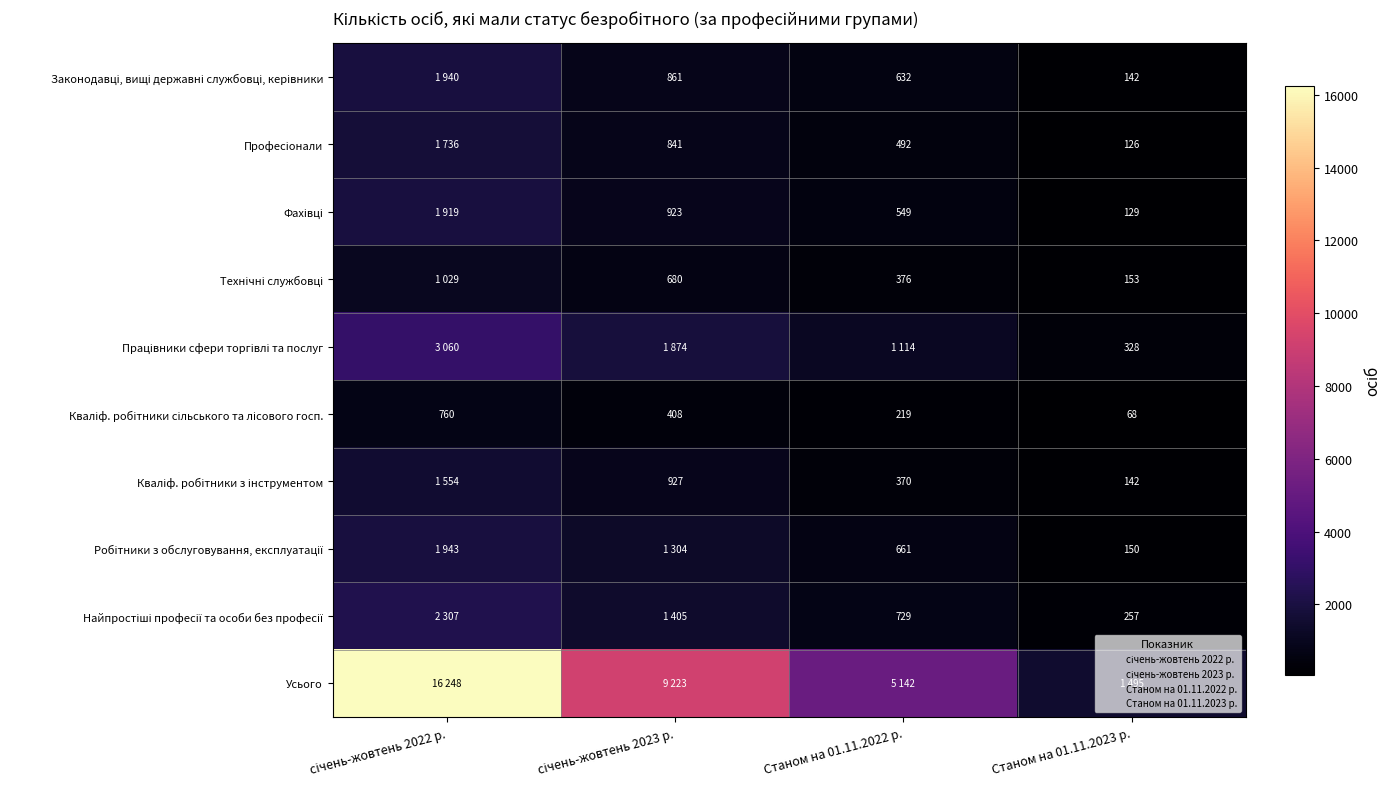

What is the difference between the second highest and second lowest values in the Технічні службовці series?

304